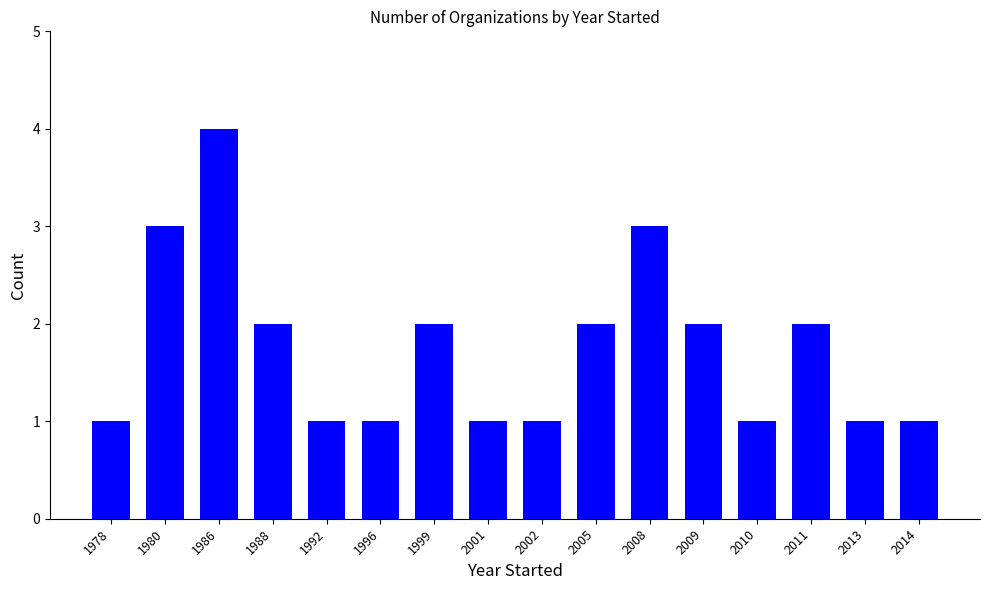

What is the value of the 11th bar from the left?

3